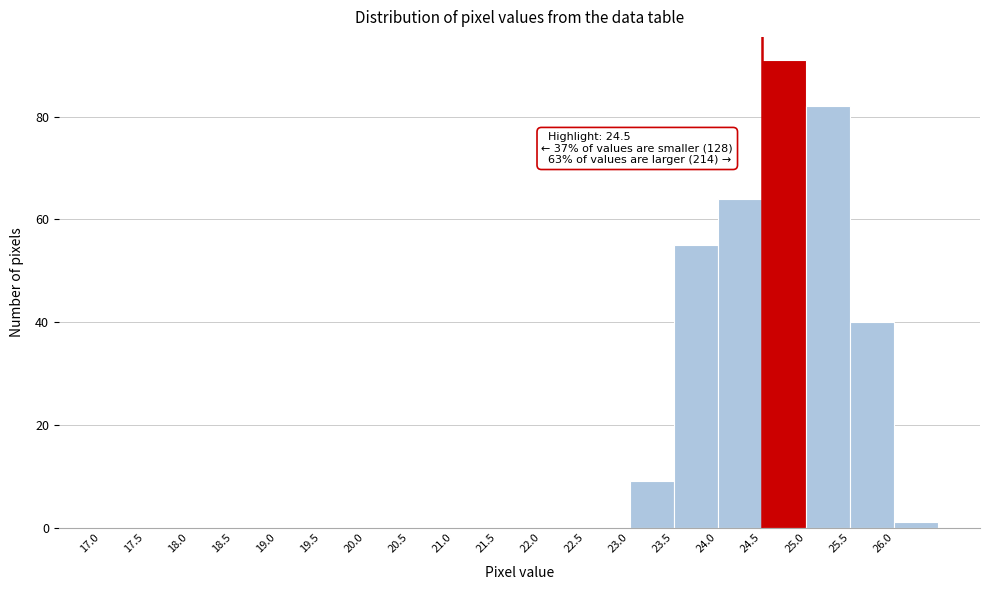

Over which range of the x-axis is the bar tallest?

24.5 to 25.0